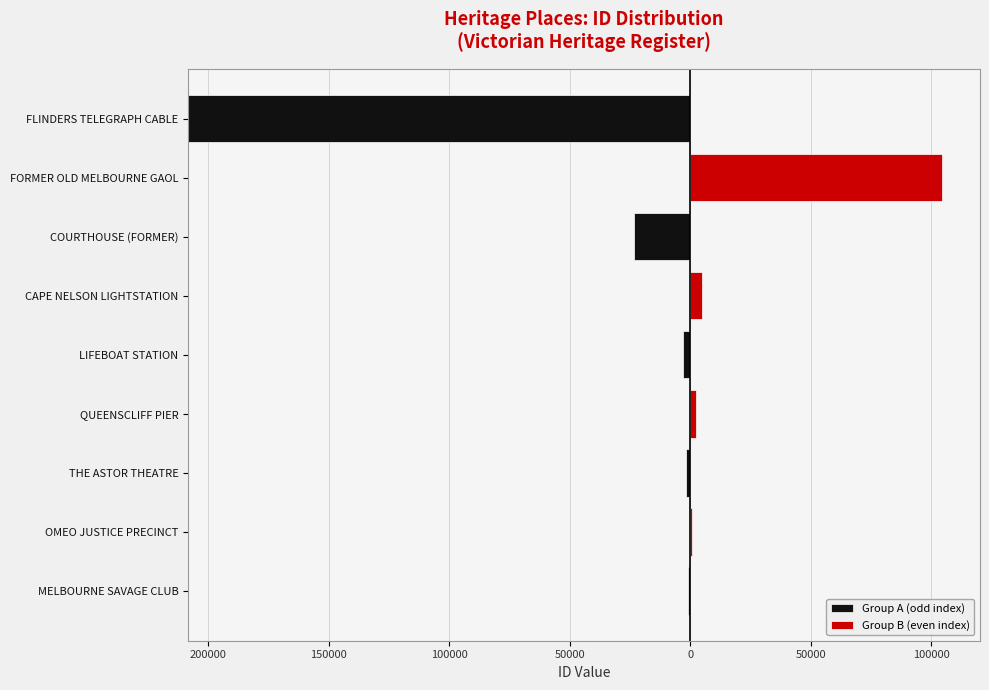

Which series has the largest total across all categories?

Group A (odd index)